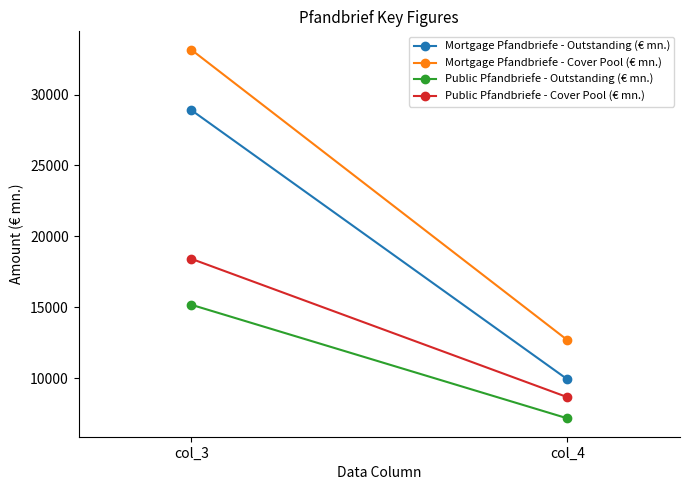

At which label does Mortgage Pfandbriefe - Cover Pool (€ mn.) first exceed 33160?

col_3